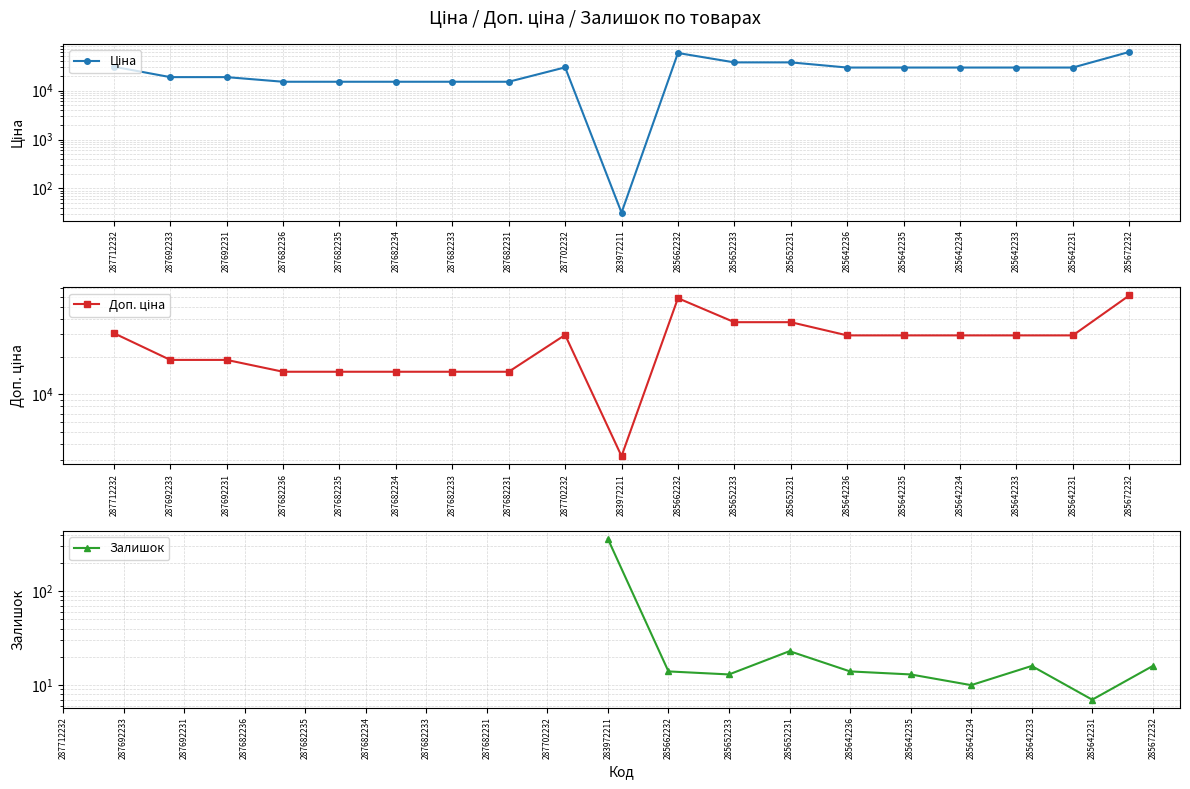

What is the difference between the maximum and minimum values in the Ціна series?

61402.2